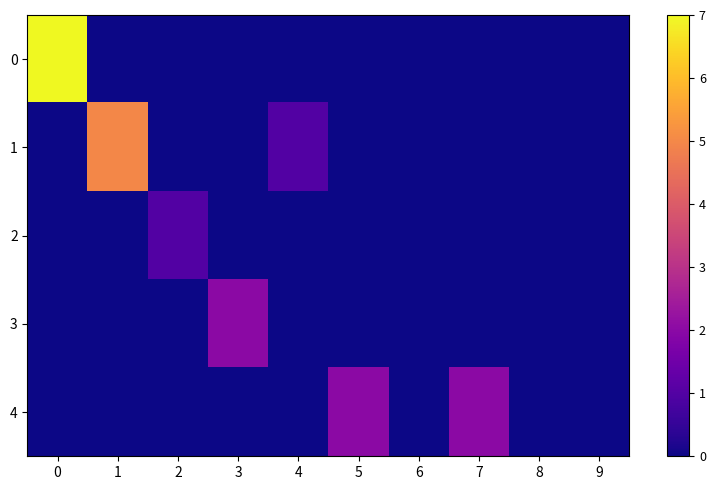

Reading left to right, what are all the values shown in this chart?

0: 0=7	1=0	2=0	3=0	4=0	5=0	6=0	7=0	8=0	9=0
1: 0=0	1=5	2=0	3=0	4=1	5=0	6=0	7=0	8=0	9=0
2: 0=0	1=0	2=1	3=0	4=0	5=0	6=0	7=0	8=0	9=0
3: 0=0	1=0	2=0	3=2	4=0	5=0	6=0	7=0	8=0	9=0
4: 0=0	1=0	2=0	3=0	4=0	5=2	6=0	7=2	8=0	9=0